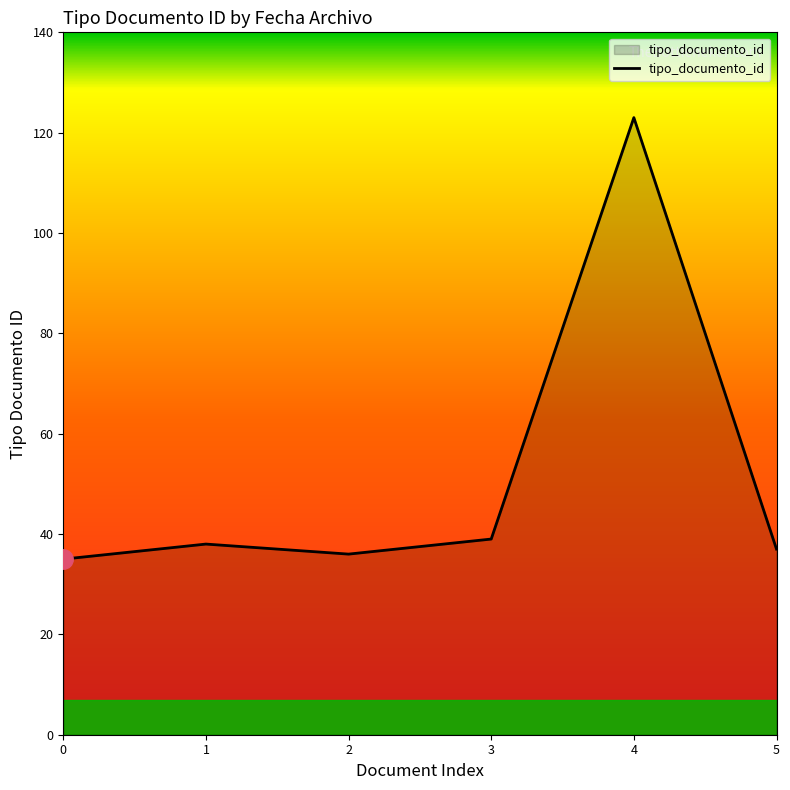

What is the maximum value shown in the chart?

123